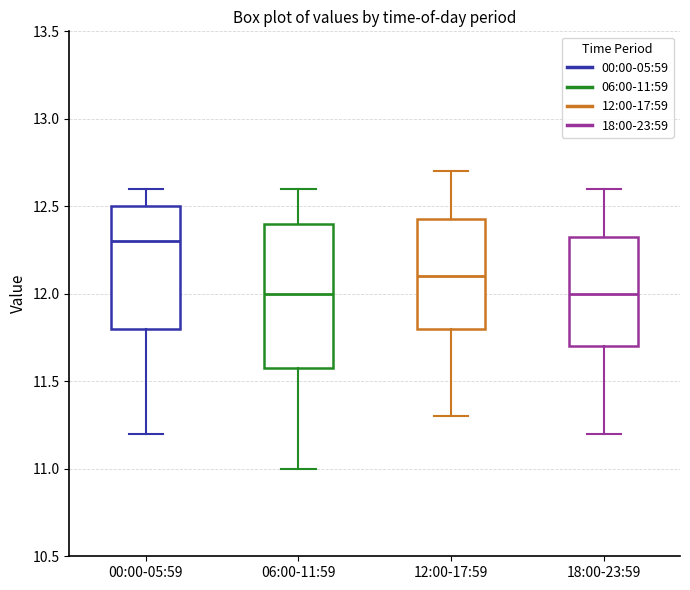

Reading left to right, read every box against the y-axis: the position of its median line, the range the box covers, and the ends of its whiskers. The values are not printed on the chart, so give them approximately, as read against the axis.

00:00-05:59: median 12.30, box 11.80 to 12.50, whiskers 11.20 to 12.60
06:00-11:59: median 12.00, box 11.60 to 12.40, whiskers 11.00 to 12.60
12:00-17:59: median 12.10, box 11.80 to 12.45, whiskers 11.30 to 12.70
18:00-23:59: median 12.00, box 11.70 to 12.35, whiskers 11.20 to 12.60